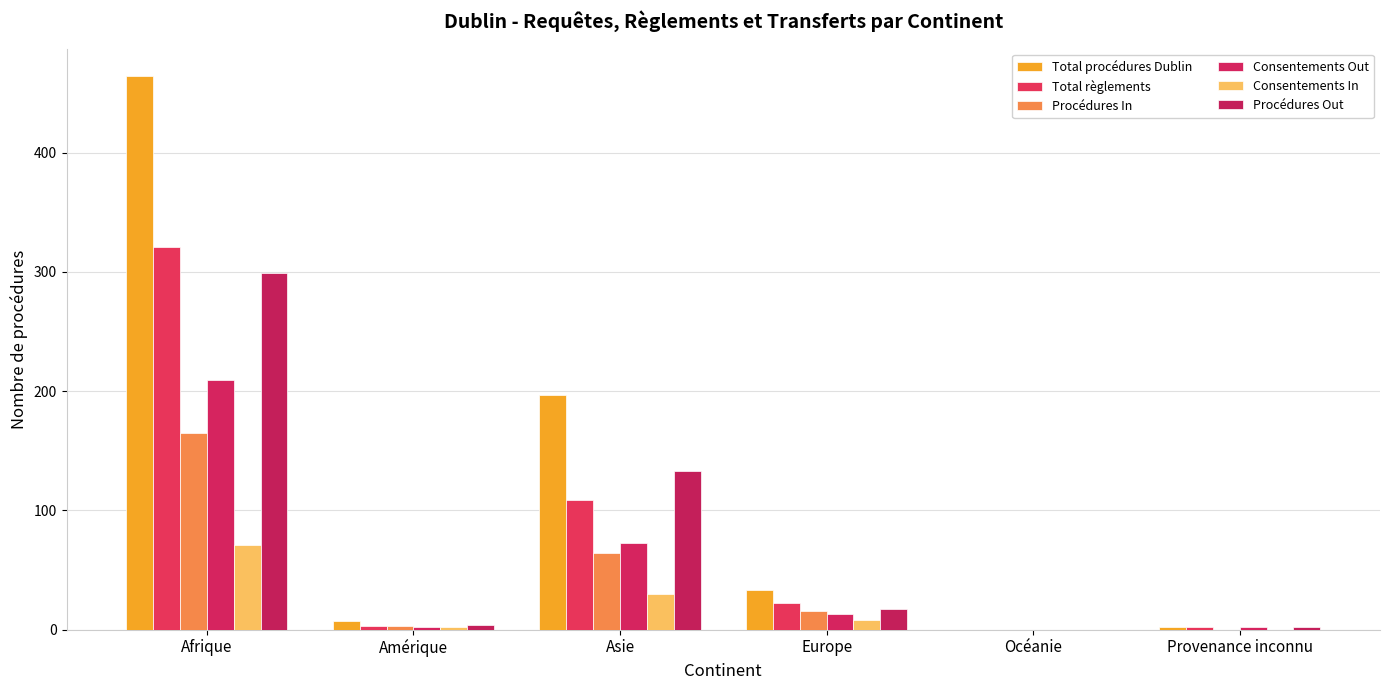

Reading left to right, extract all data points from this chart.

Total procédures Dublin: Afrique=464	Amérique=7	Asie=197	Europe=33	Océanie=0	Provenance inconnu=2
Total règlements: Afrique=321	Amérique=3	Asie=109	Europe=22	Océanie=0	Provenance inconnu=2
Procédures In: Afrique=165	Amérique=3	Asie=64	Europe=16	Océanie=0	Provenance inconnu=0
Consentements Out: Afrique=209	Amérique=2	Asie=73	Europe=13	Océanie=0	Provenance inconnu=2
Consentements In: Afrique=71	Amérique=2	Asie=30	Europe=8	Océanie=0	Provenance inconnu=0
Procédures Out: Afrique=299	Amérique=4	Asie=133	Europe=17	Océanie=0	Provenance inconnu=2